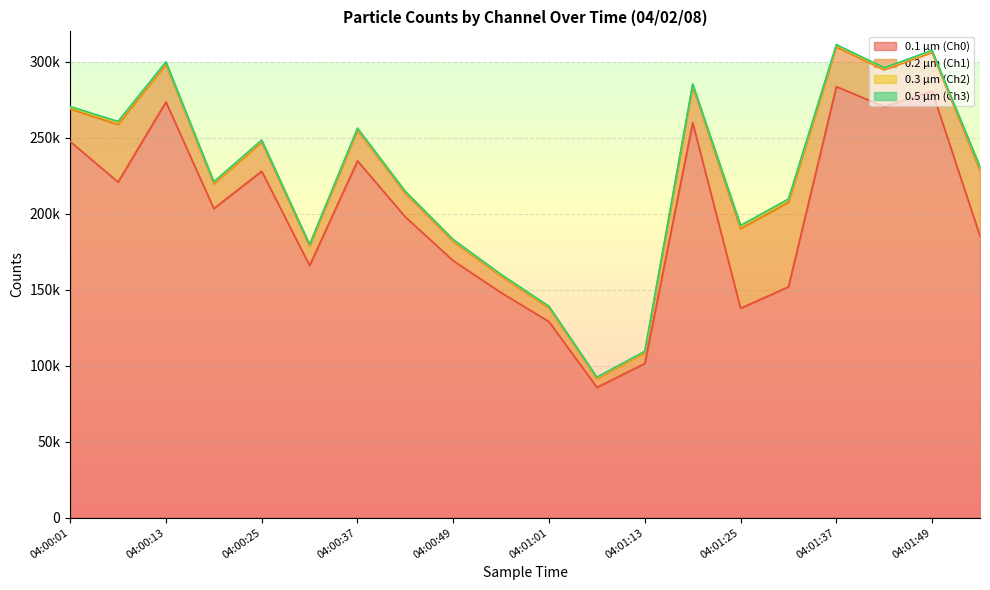

Which has a higher value, 04:01:31 or 04:00:31?

04:00:31